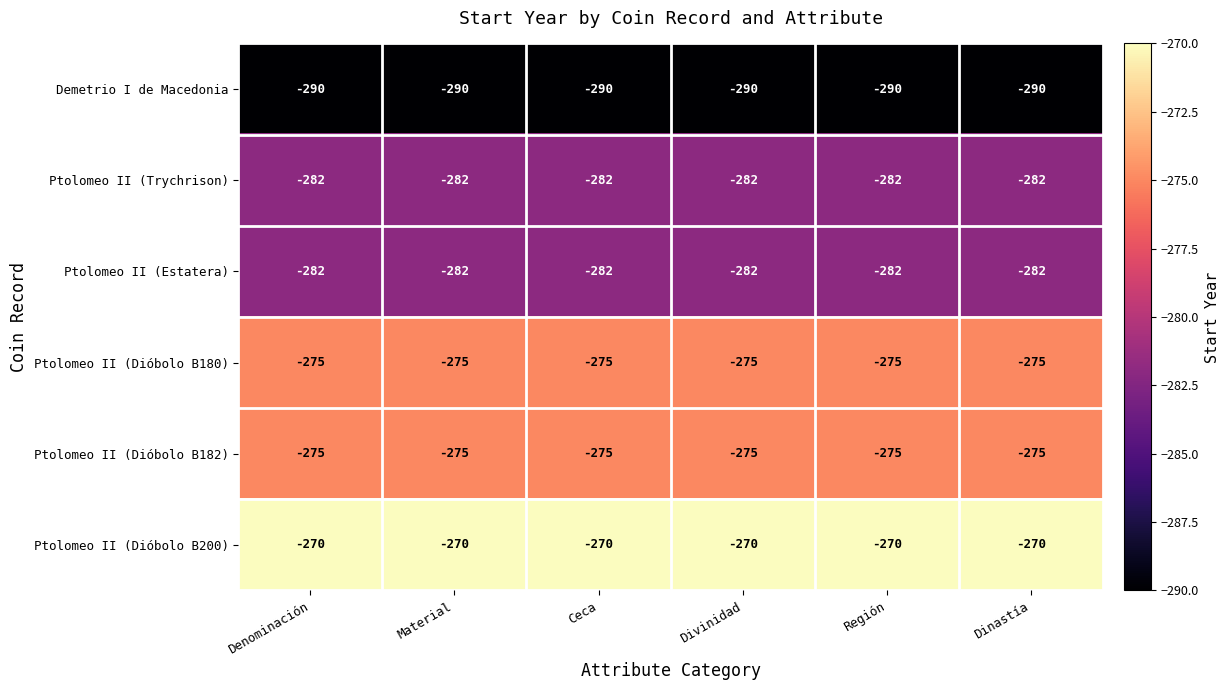

At which label is Ptolomeo II (Dióbolo B180) closest to -275?

Denominación